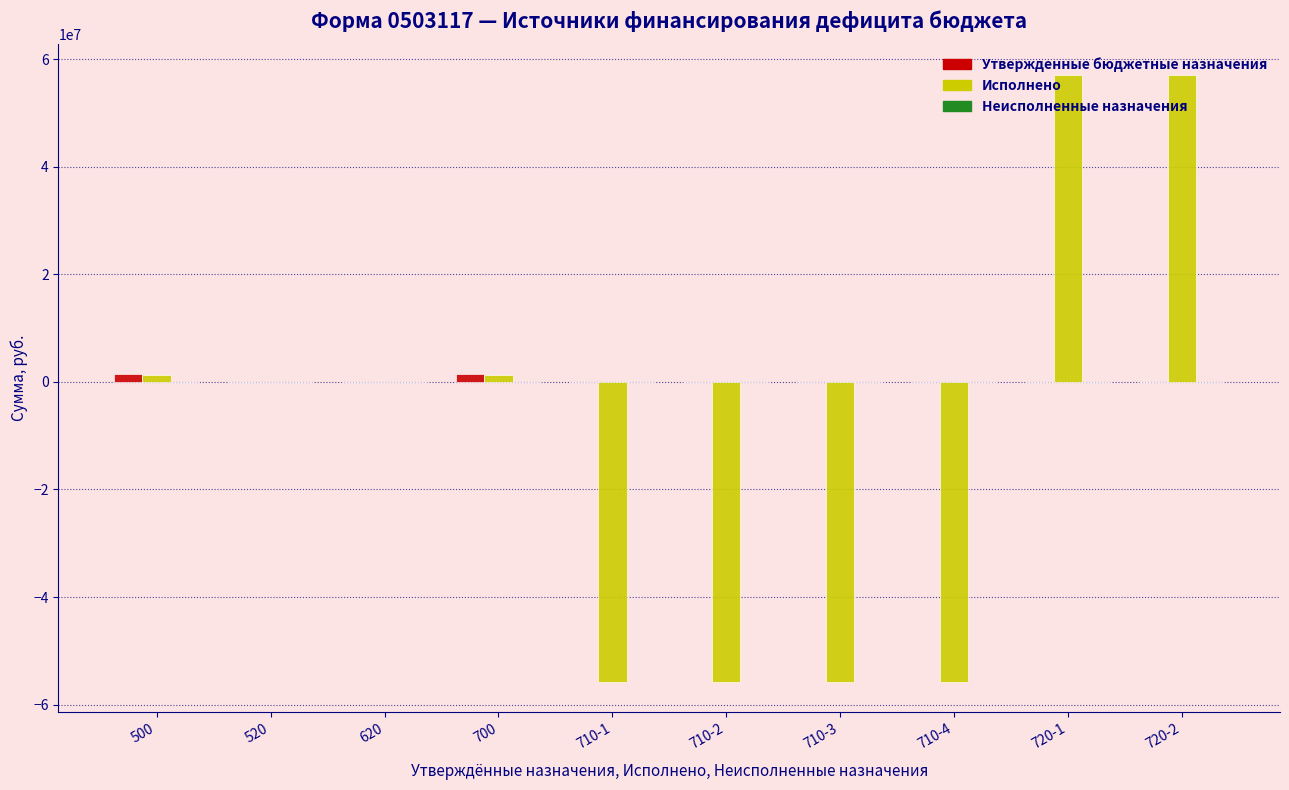

Between 520 and 710-2, which series saw the biggest shift?

Исполнено